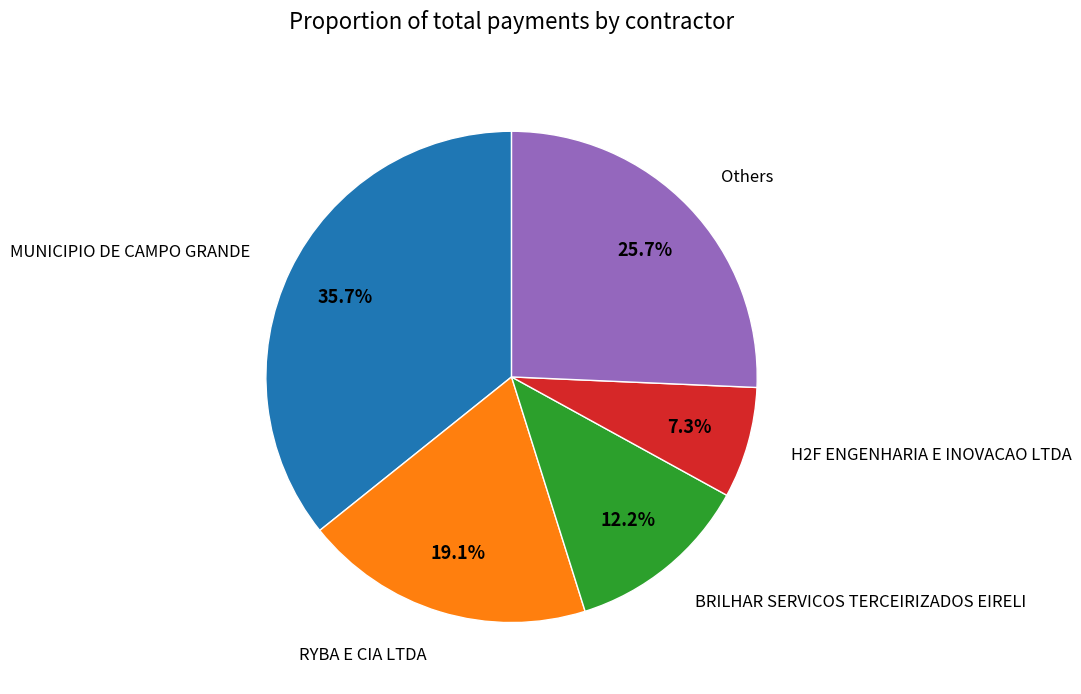

To the nearest percent, what percentage of the pie is RYBA E CIA LTDA?

19%